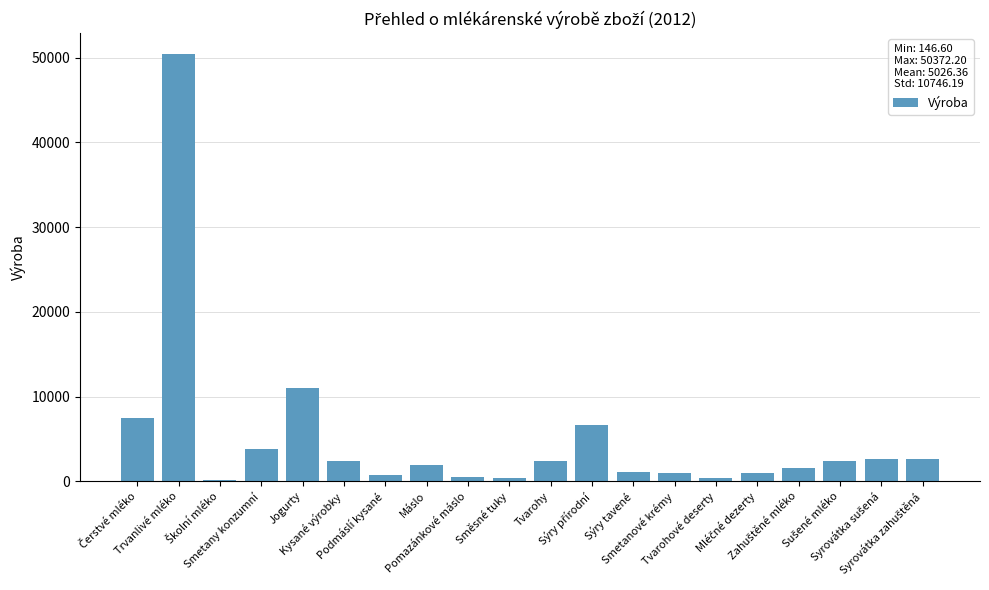

What is the sum of all values?

100527.2